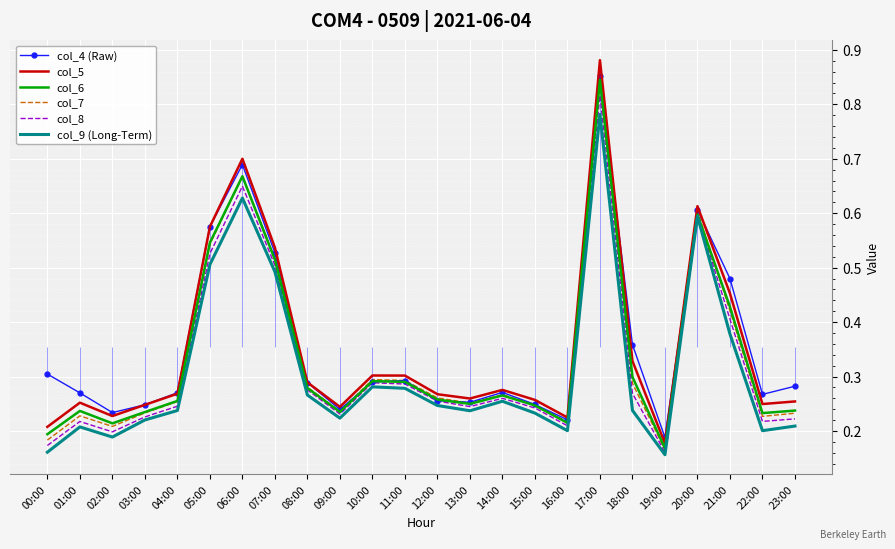

How many categories are shown in the chart?

24